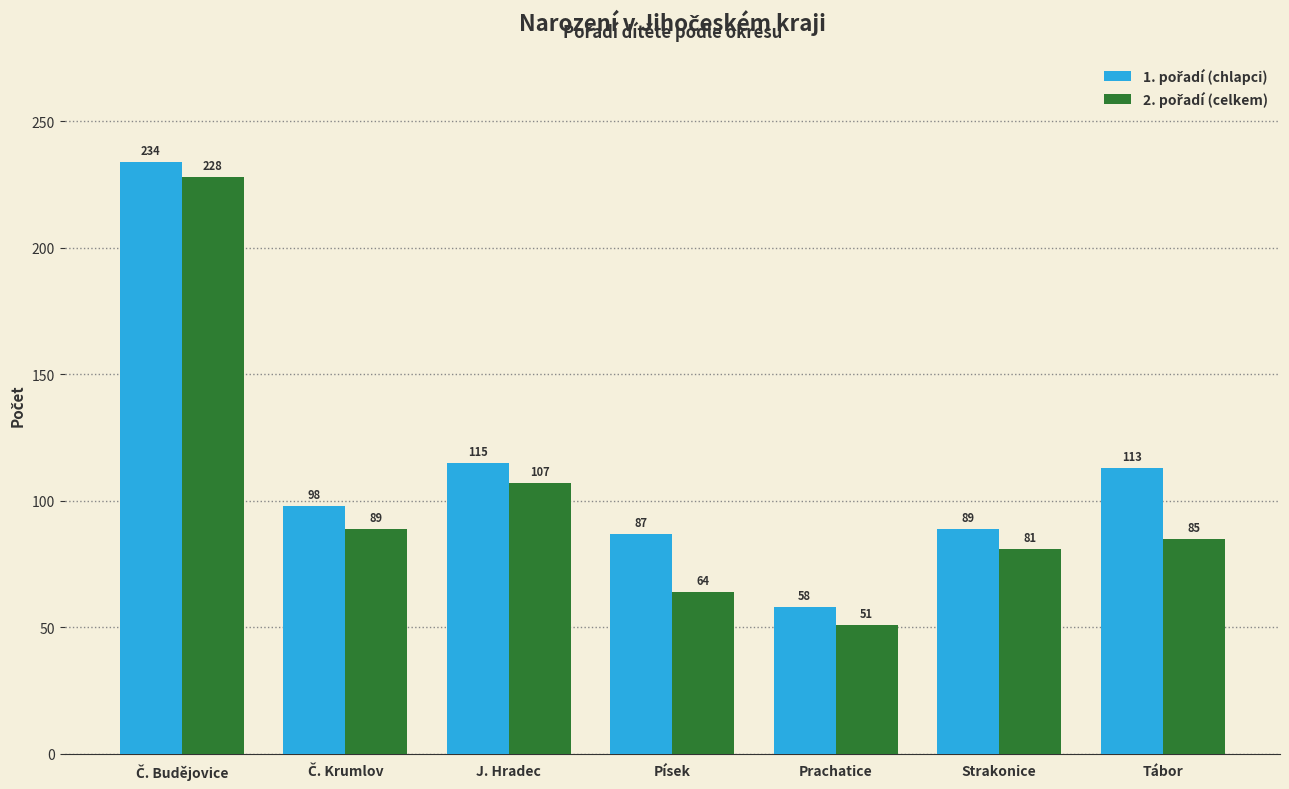

Which label corresponds to the smallest value in the chart?

Prachatice